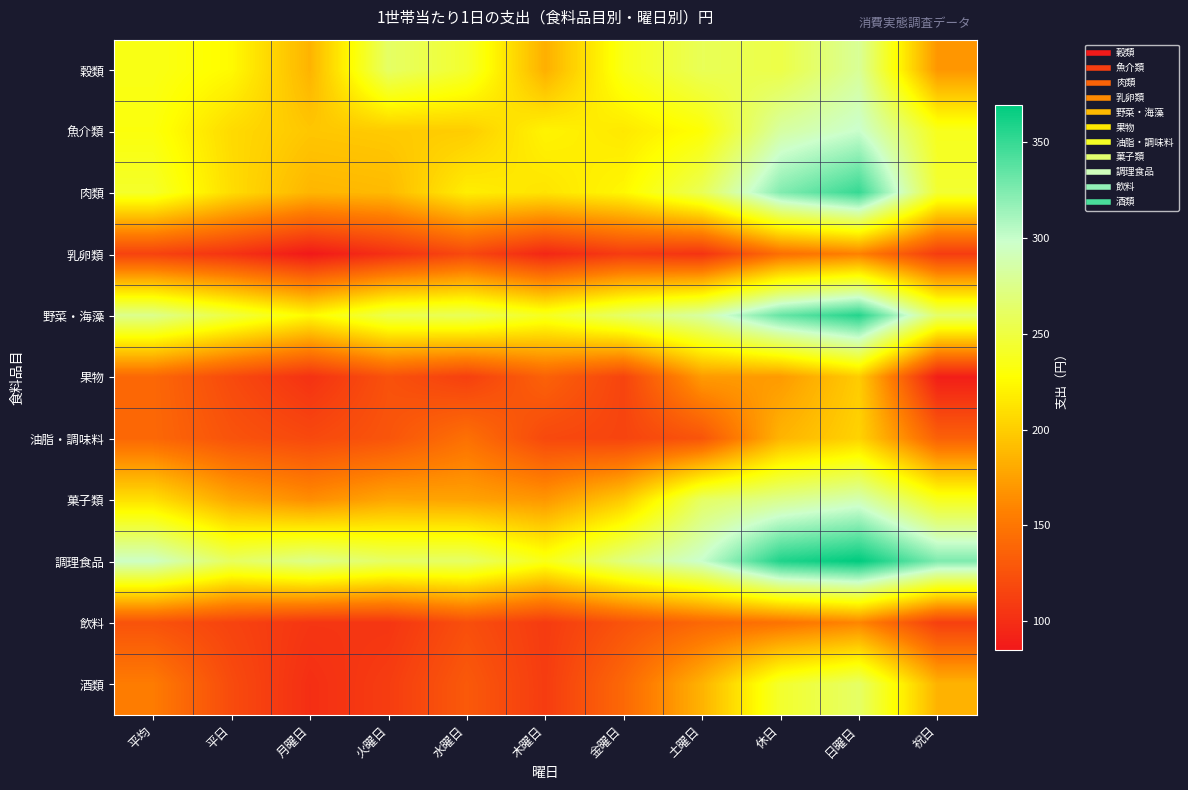

Which series has the largest total across all categories?

調理食品